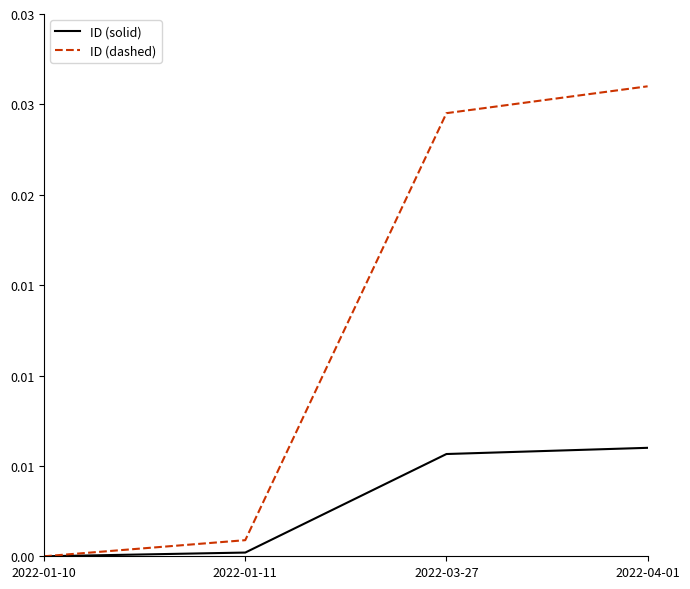

List the series in order of their overall mean, lowest first.

ID (solid), ID (dashed)